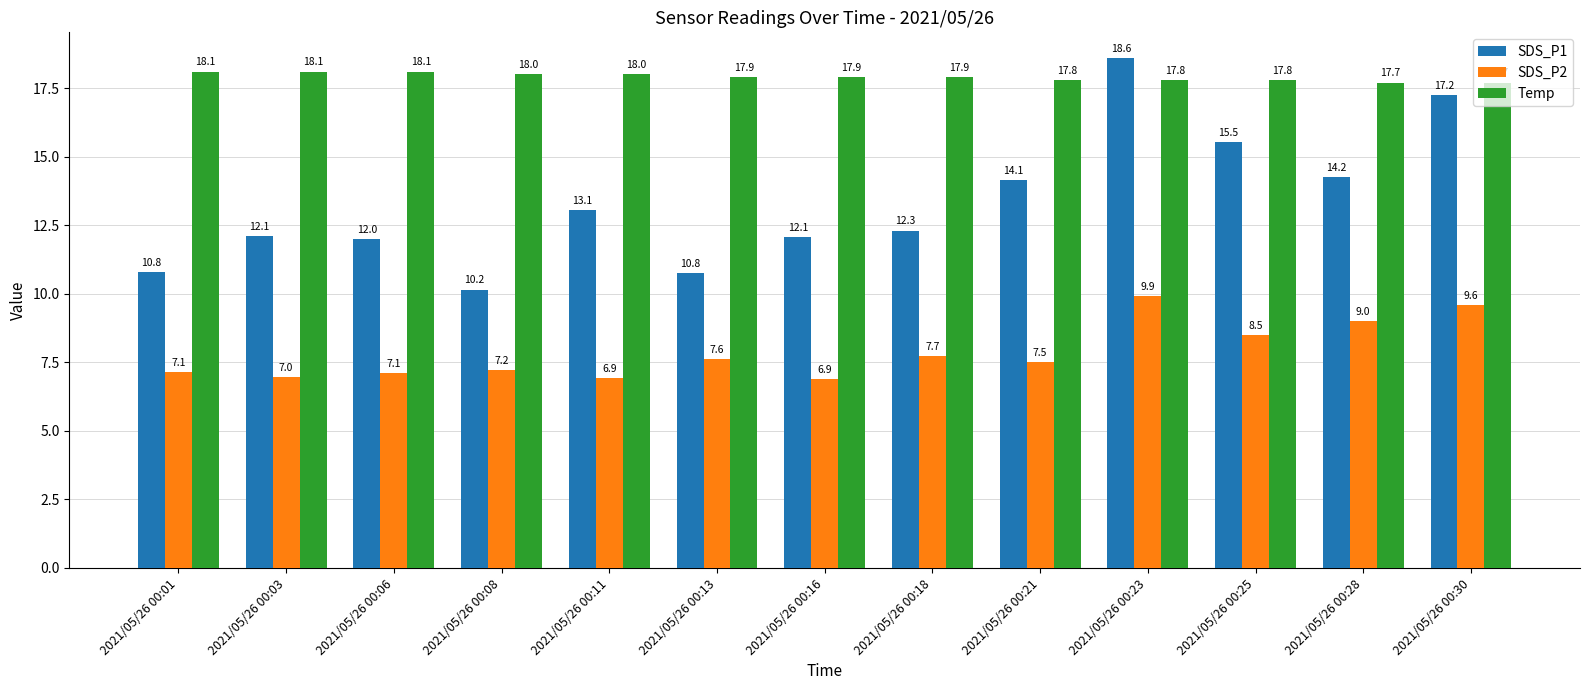

How many series are shown in this chart?

3